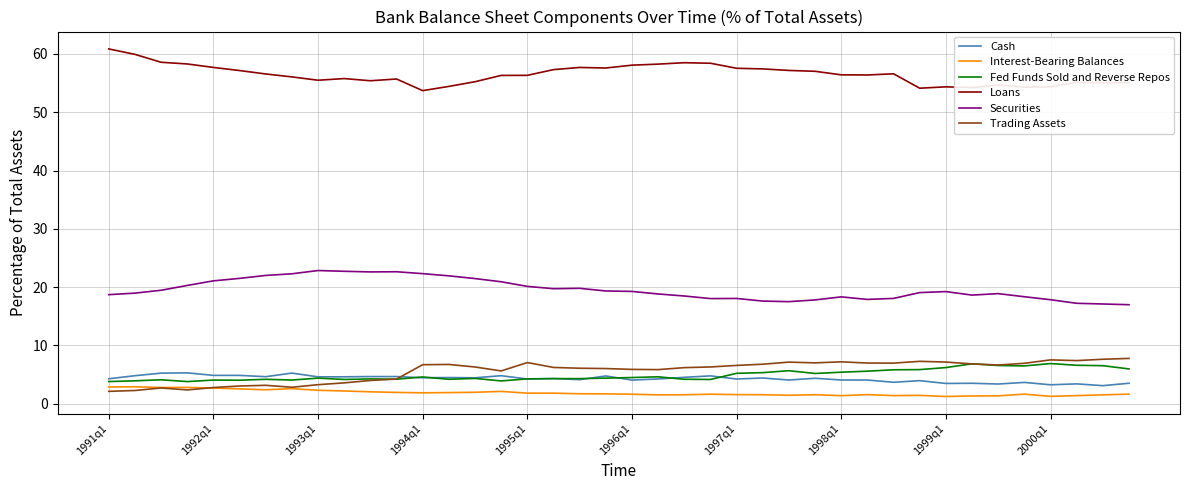

True or false: Interest-Bearing Balances and Securities cross at least once.

False